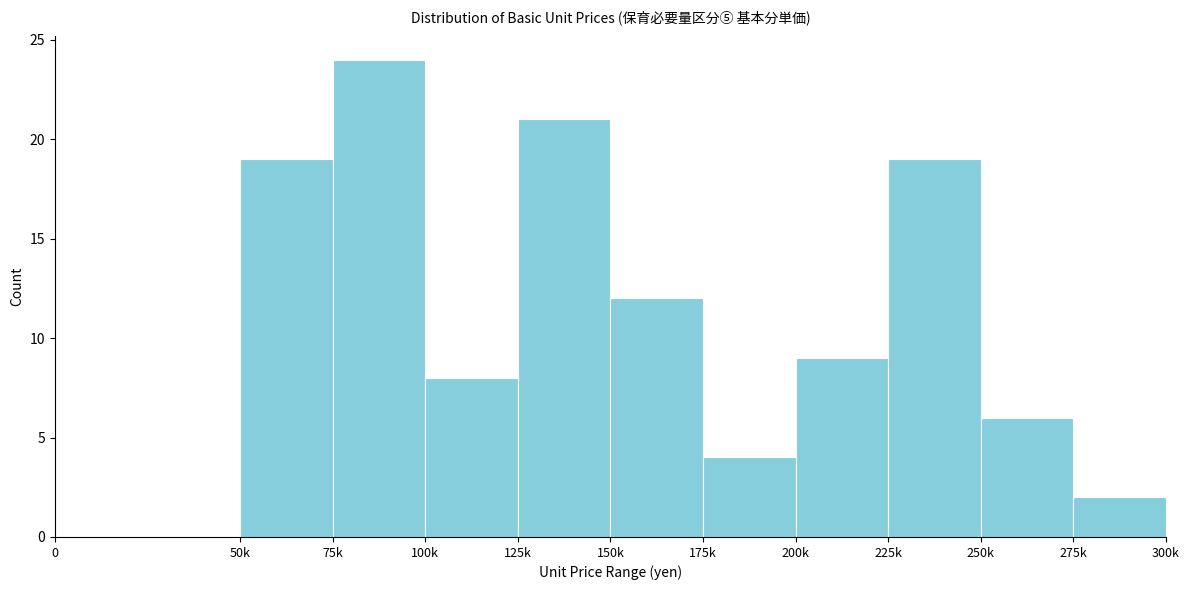

Reading left to right, transcribe all the data shown in this chart.

0=0	50k=19	75k=24	100k=8	125k=21	150k=12	175k=4	200k=9	225k=19	250k=6	275k=2